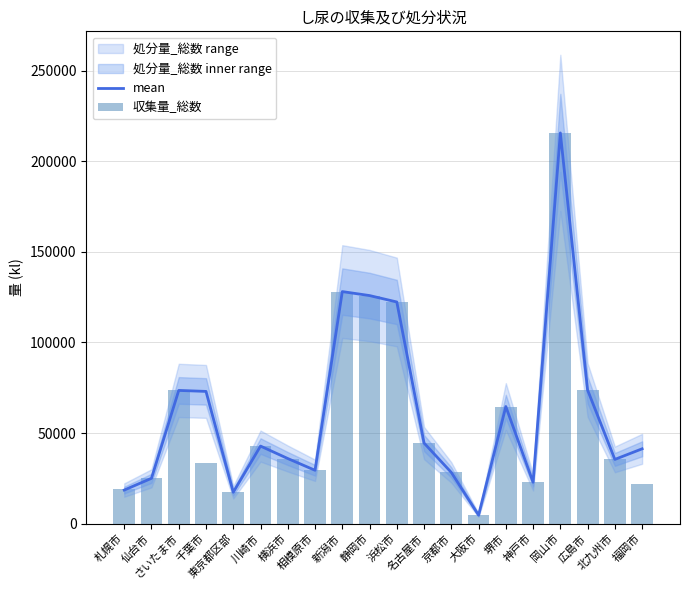

What is the sum of the 収集量_総数 values at 福岡市 and 千葉市?

55234.0